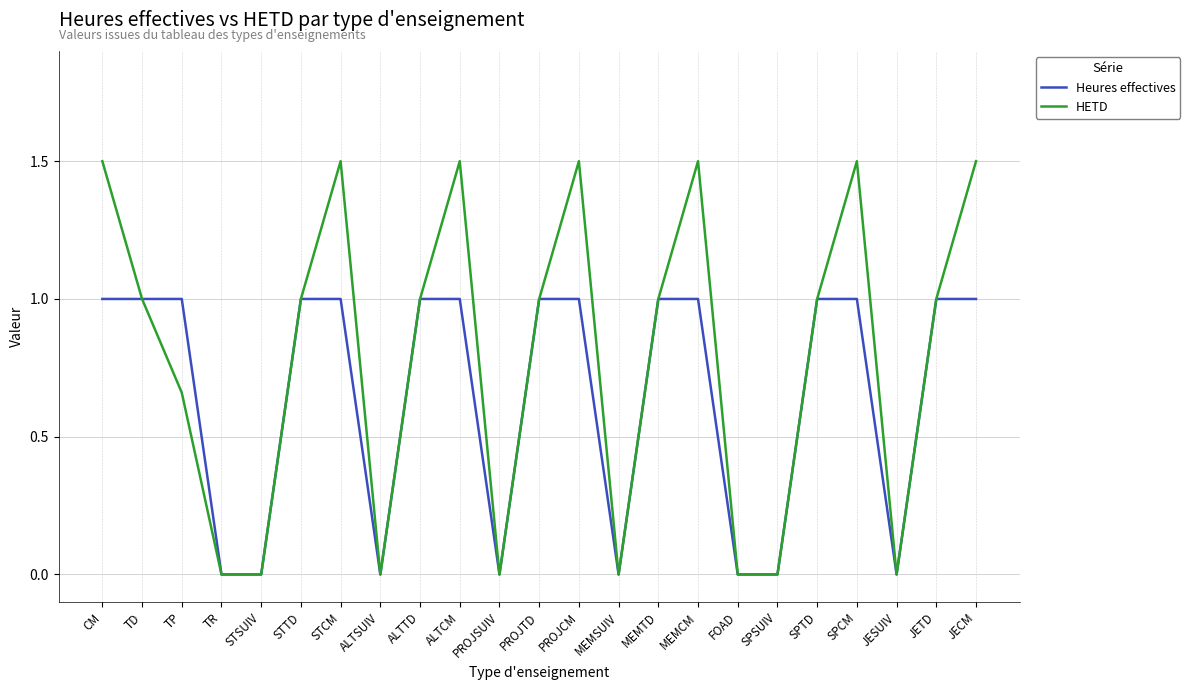

What is the highest value of the Heures effectives series?

1.0